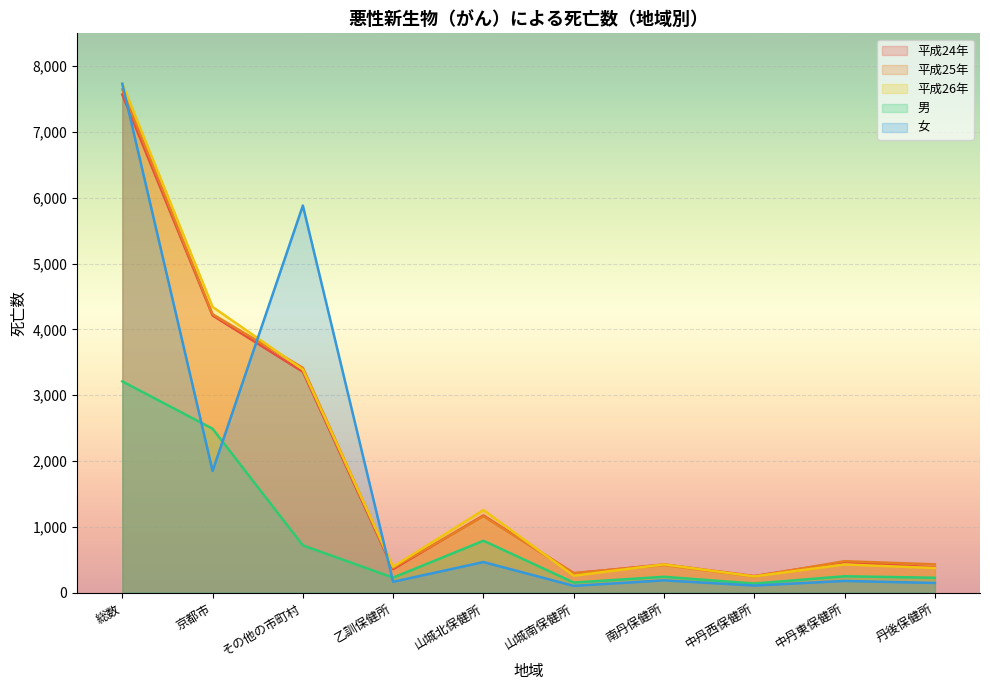

What is the difference between the second highest and minimum values in the 平成26年 series?

4095